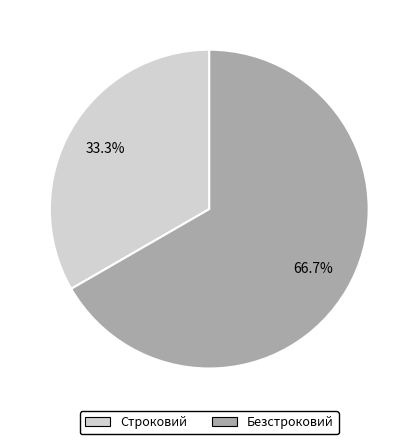

To the nearest percent, what is the difference between the largest and smallest slice percentages?

33%